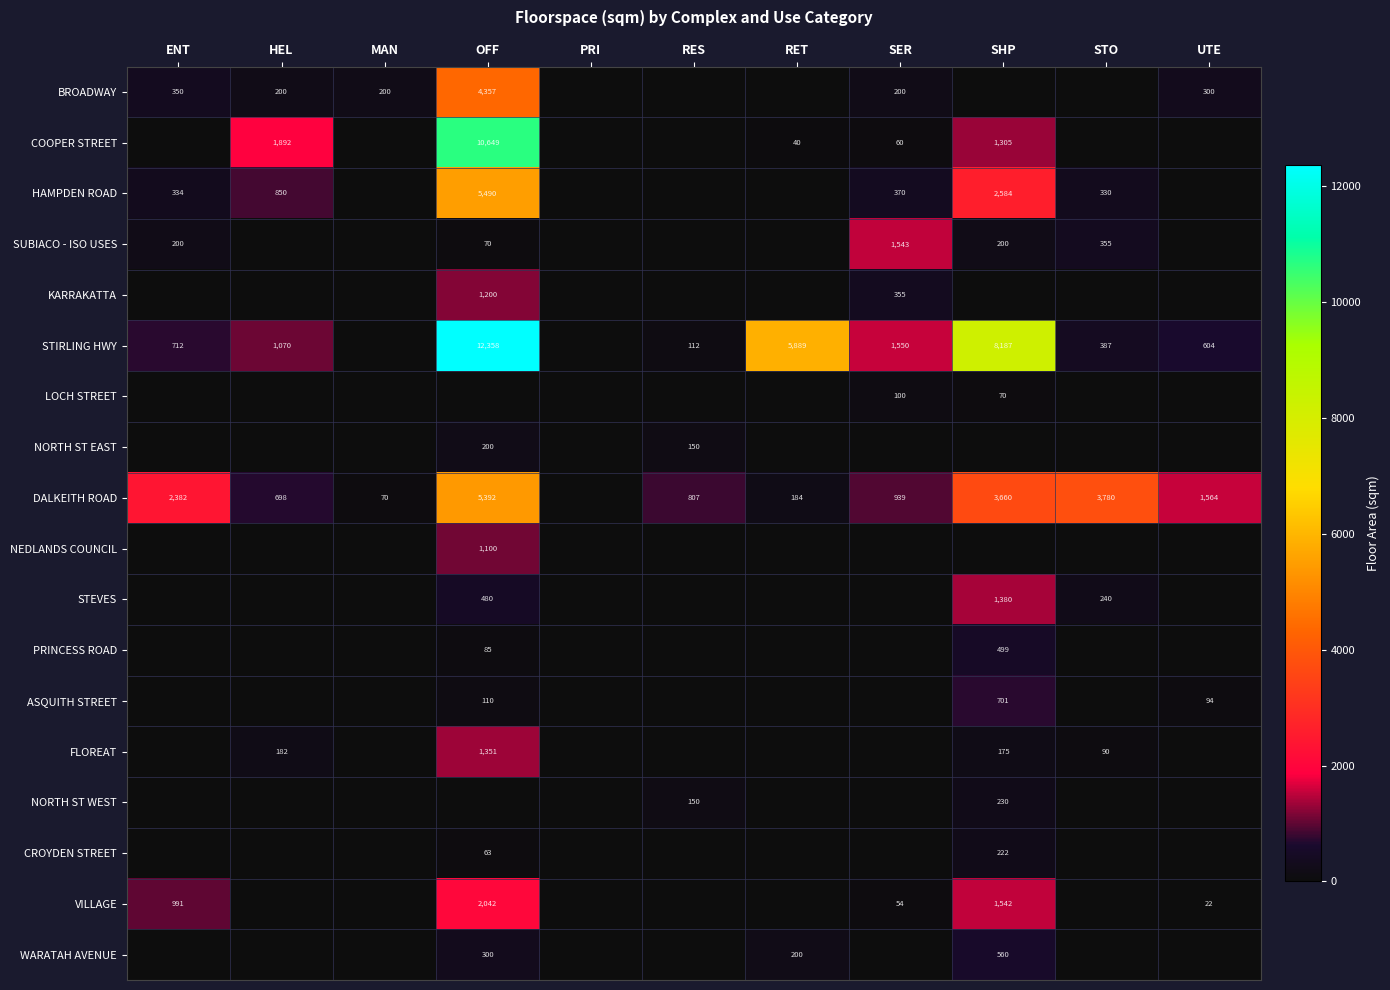

How many data points does each series have?

11